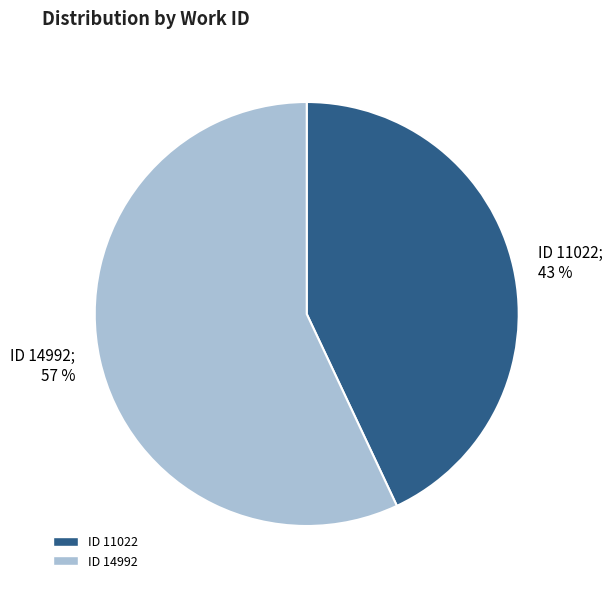

Does any single category account for the majority?

Yes